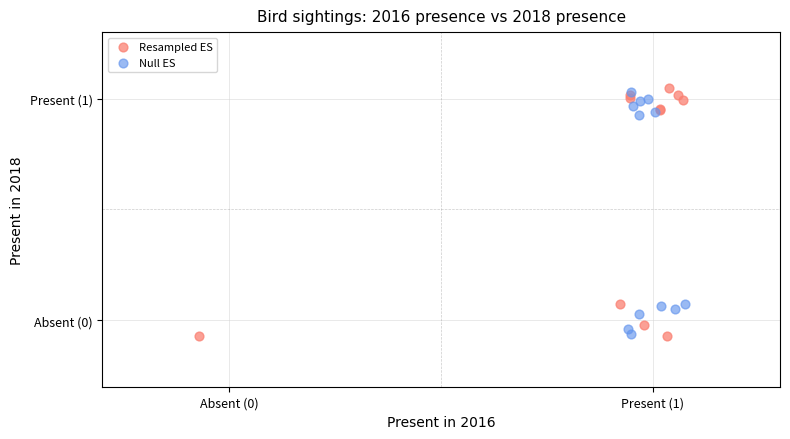

What are all the series names shown in the legend?

Resampled ES, Null ES